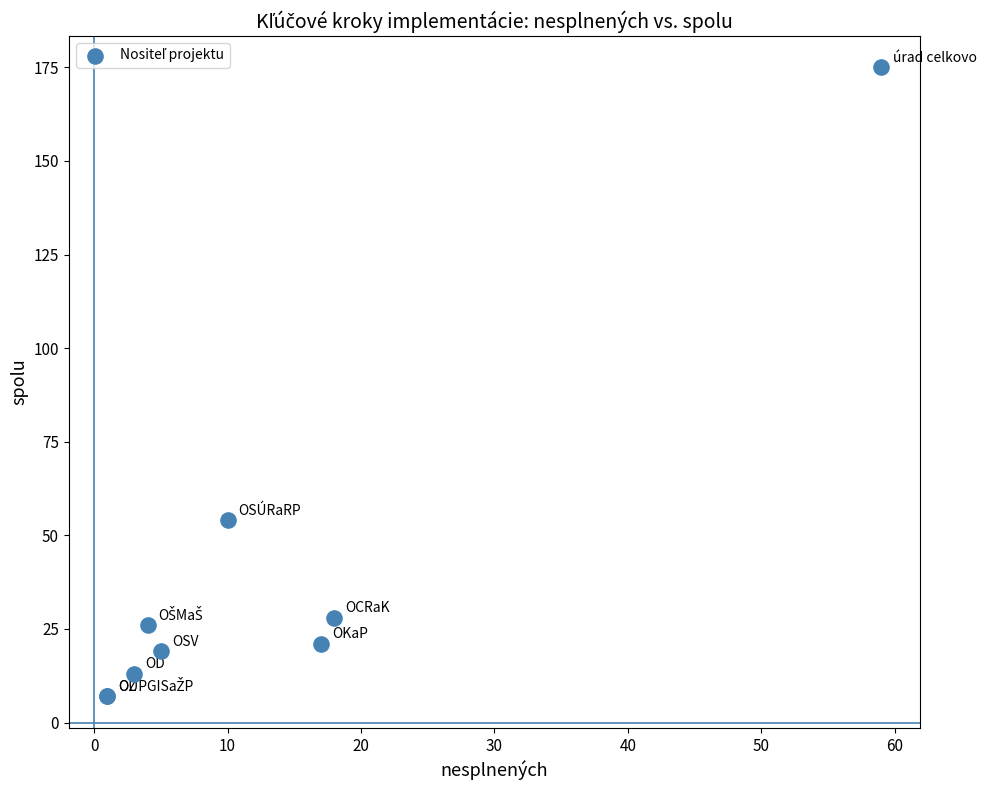

What Y value in the scatter plot is closest to 91?

54